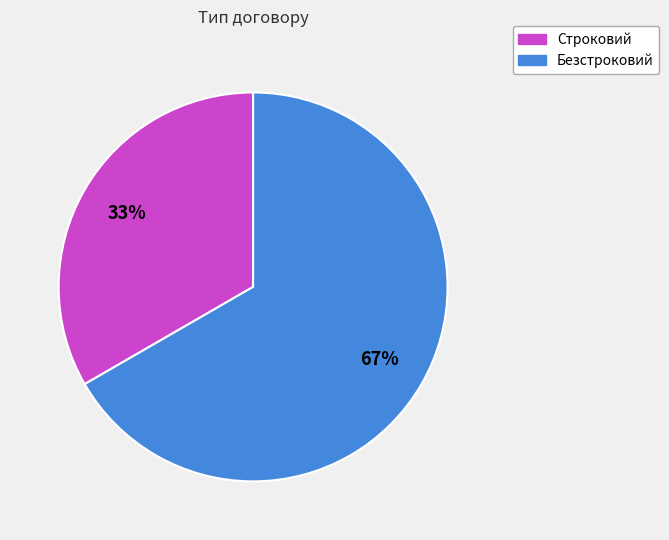

What is the smallest slice in the pie chart?

Строковий